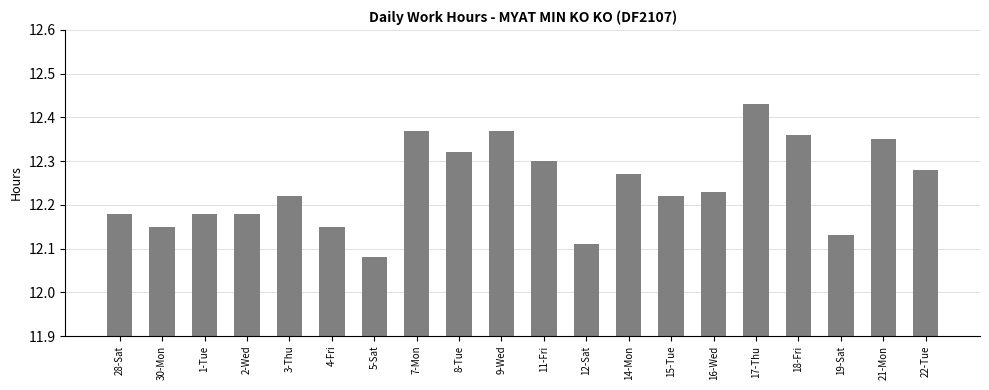

How many data points does each series have?

20